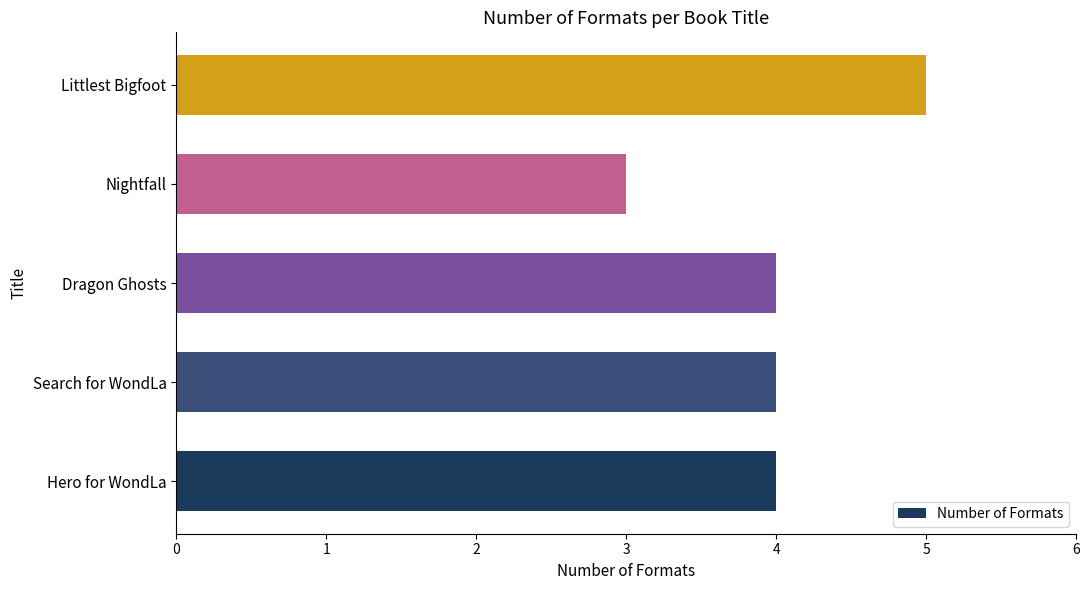

Which label corresponds to the smallest value in the chart?

Nightfall